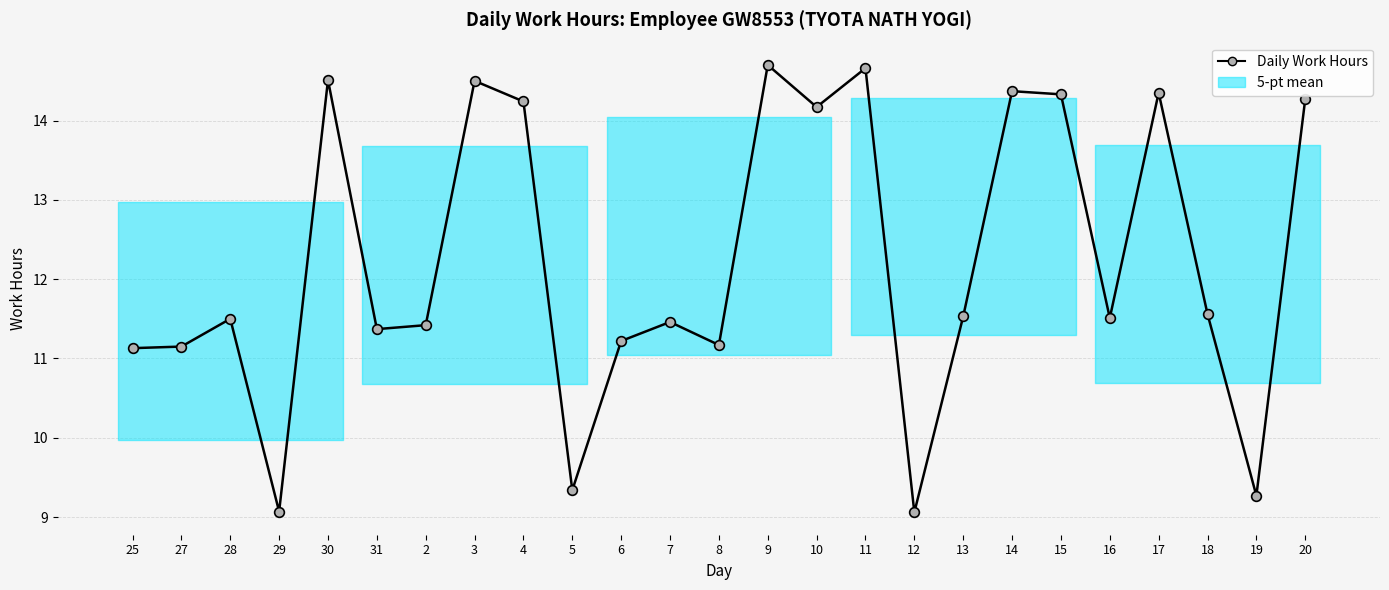

The chart shows a value of 19.7 at 20. True or false?

False